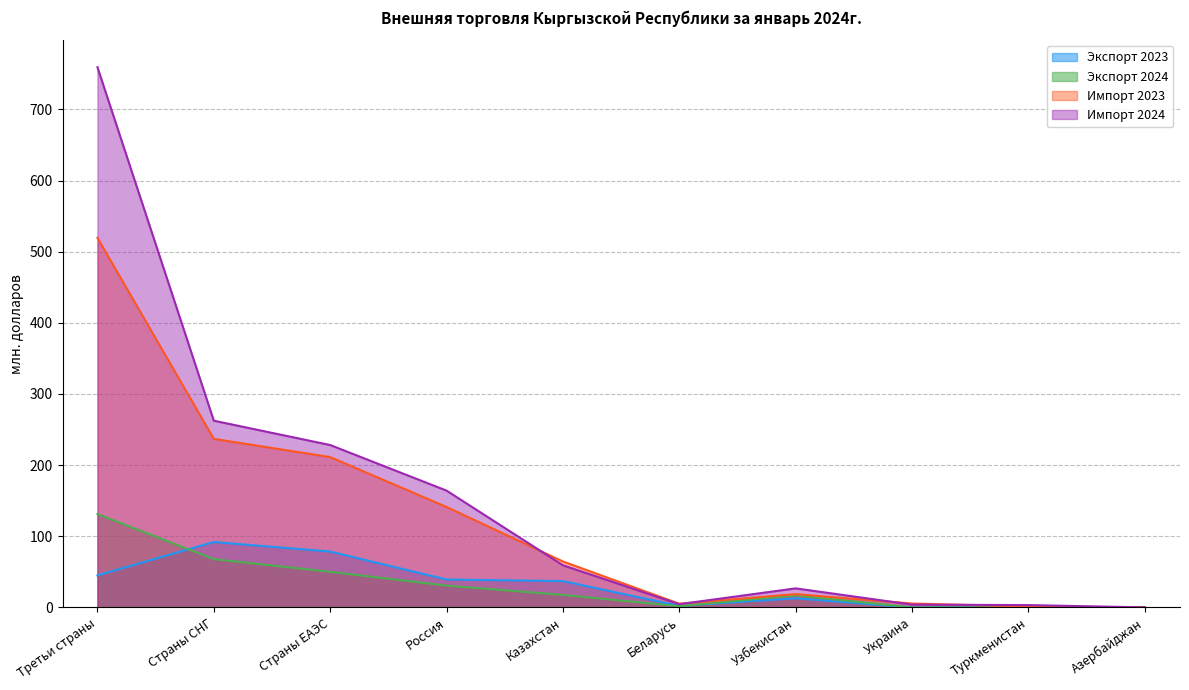

What is the value of the Импорт 2024 point at the 7th from the left?

26.8